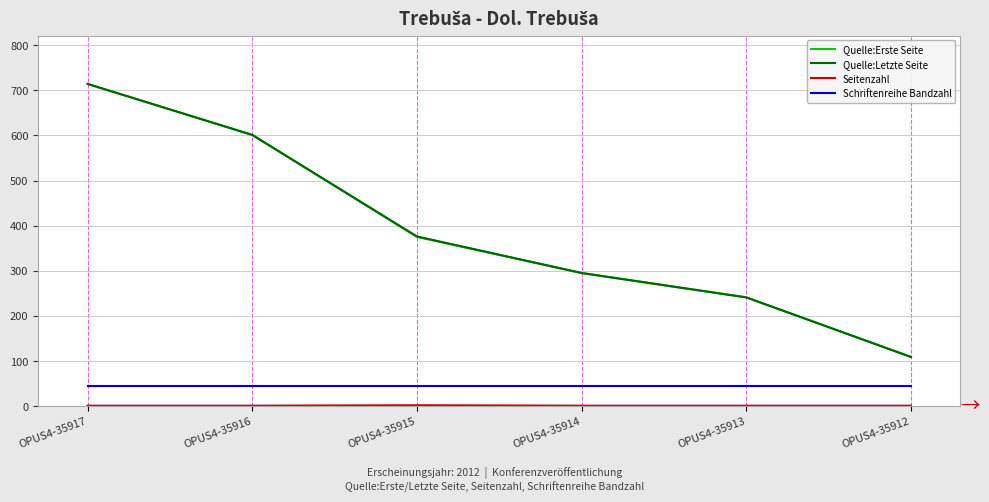

Where is Quelle:Erste Seite nearest to the value 411?

OPUS4-35915